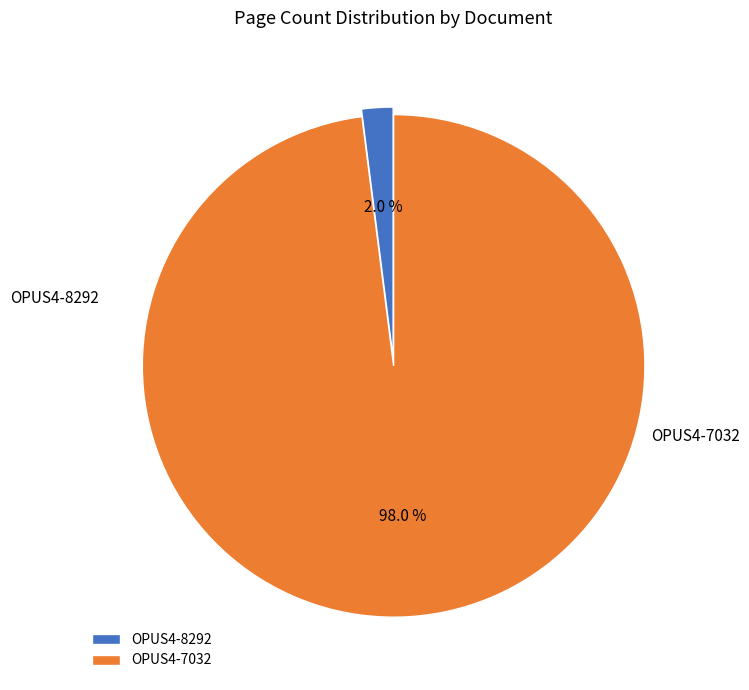

To the nearest percent, what is the combined percentage of OPUS4-7032 and OPUS4-8292?

100%